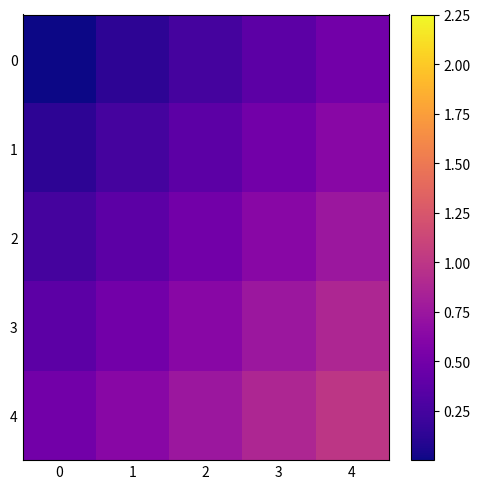

What is the difference between the highest and lowest values at 2?

0.5